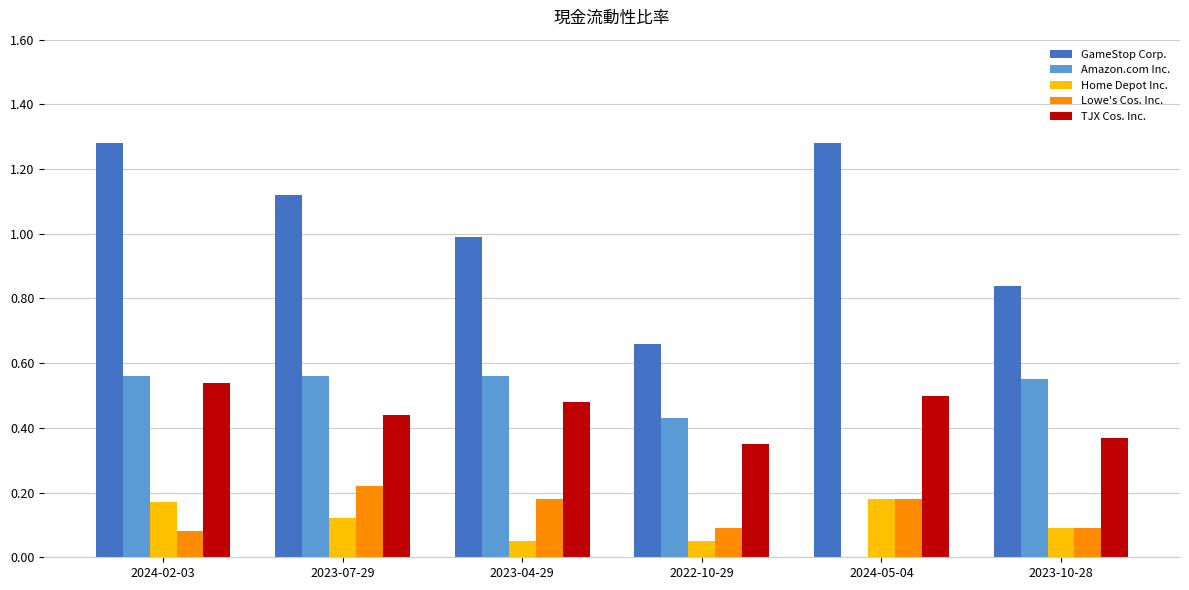

At which category is the sum across all series the highest?

2024-02-03